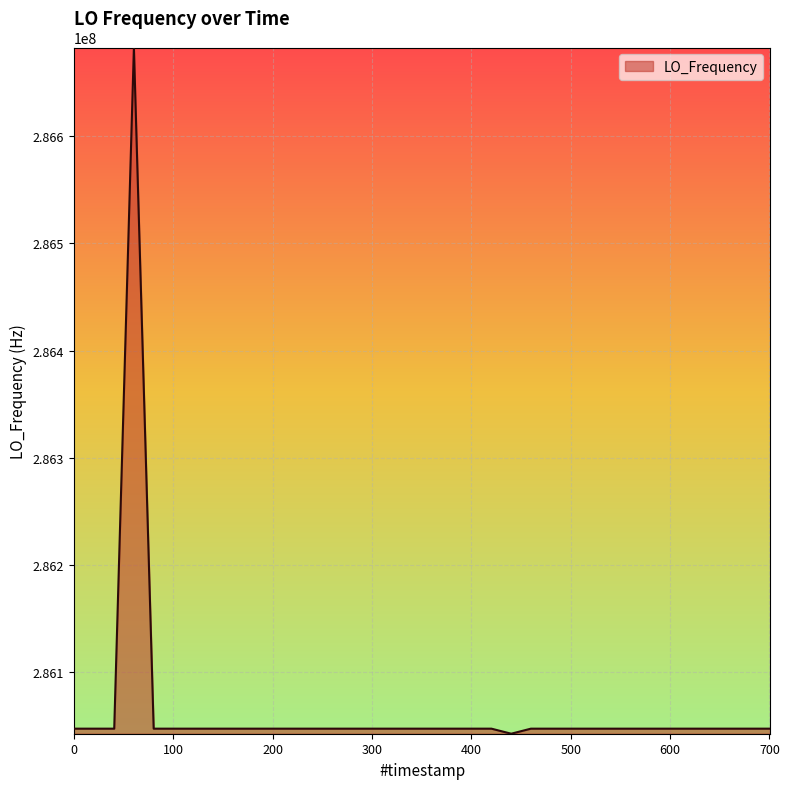

What is the greatest value displayed?

286682708.0